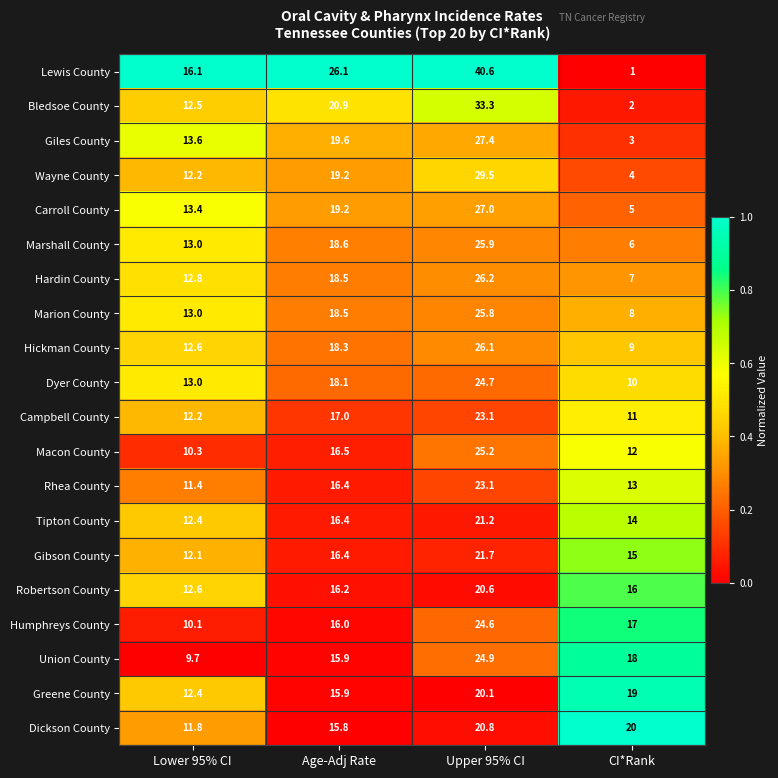

At which category is the sum across all series the highest?

Upper 95% CI